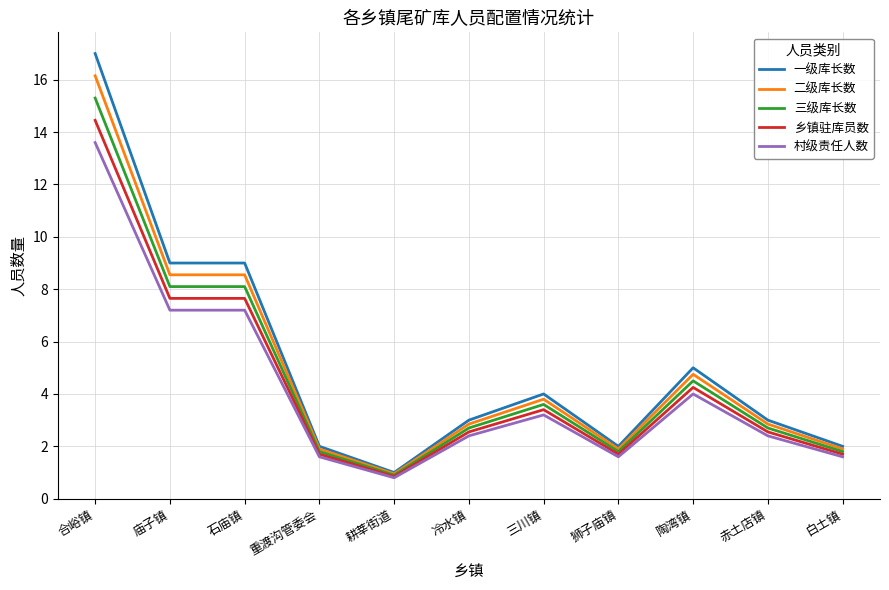

Which category has the lowest value in the 三级库长数 series?

耕莘街道